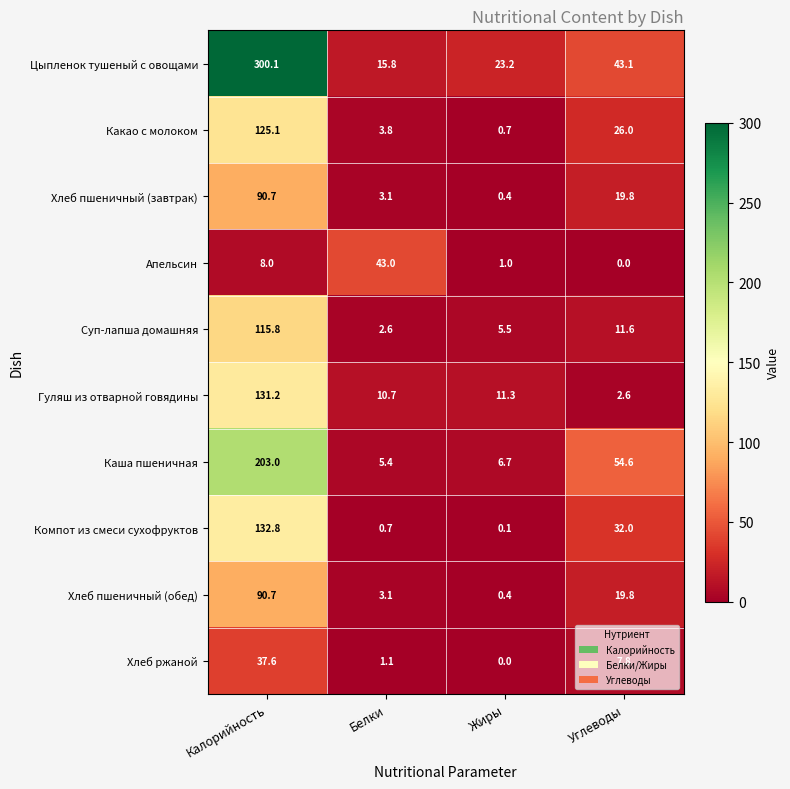

Which category has the highest value in the Какао с молоком series?

Калорийность